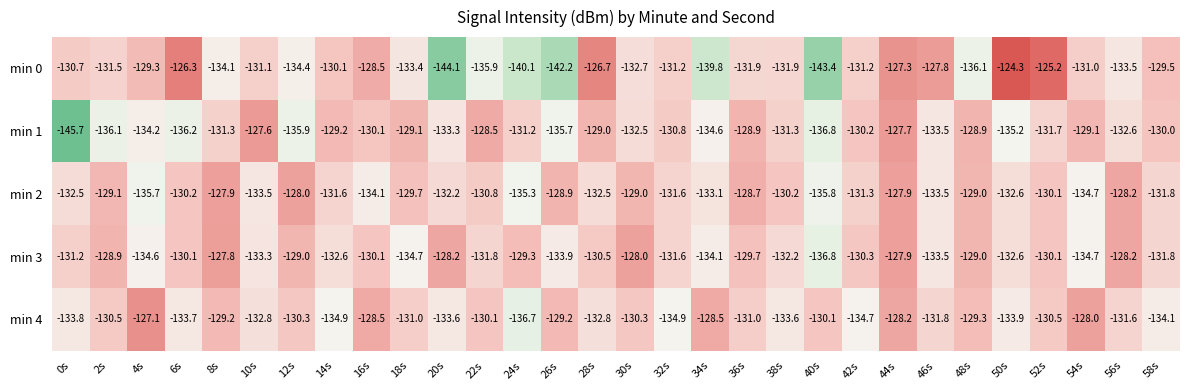

Is it true that min 4 equals -131.8 at 46s?

True